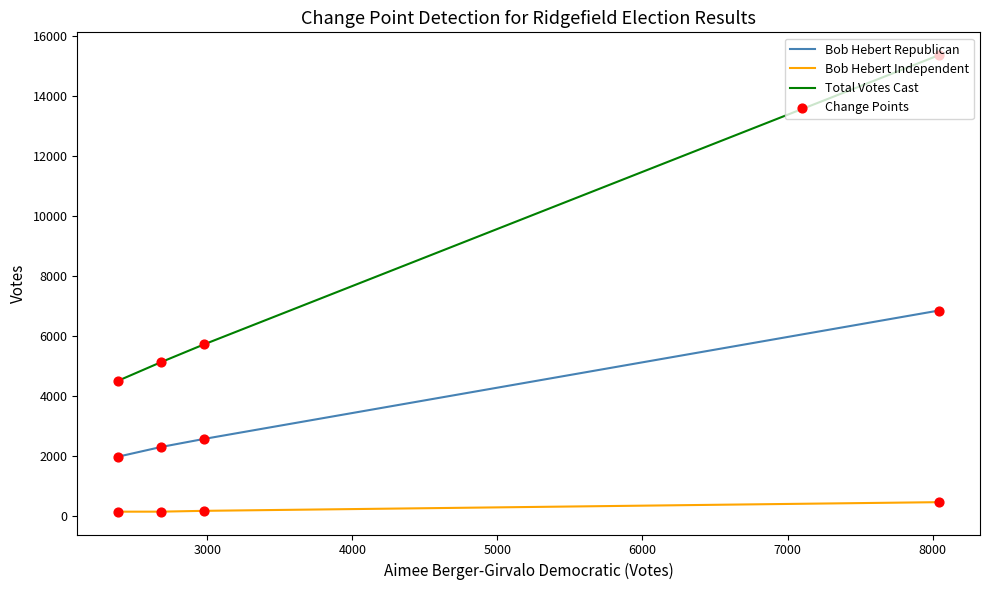

Which series has the largest Y range (max minus min)?

Total Votes Cast